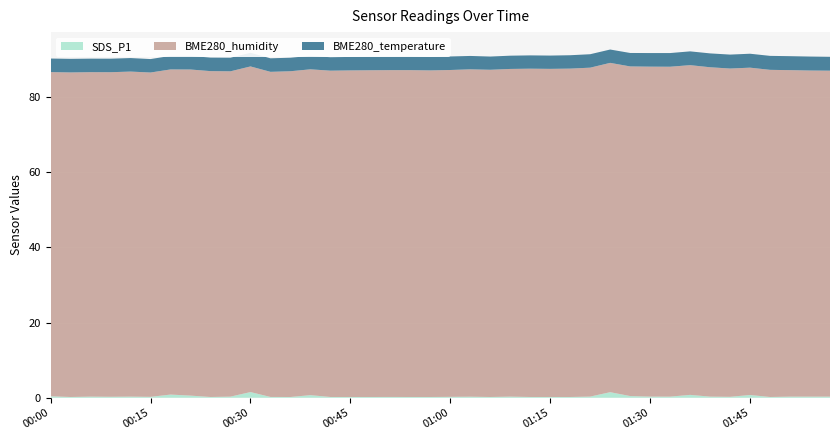

Reading right to left, extract all data points from this chart.

SDS_P1: 0.3	0.3	0.3	0.2	0.7	0.2	0.3	0.8	0.3	0.3	0.5	1.5	0.3	0.2	0.2	0.2	0.3	0.2	0.3	0.2	0.2	0.2	0.2	0.2	0.2	0.2	0.7	0.2	0.2	1.5	0.3	0.2	0.6	0.8	0.2	0.3	0.3	0.3	0.2	0.4
BME280_humidity: 86.8	86.8	86.9	87.1	87.1	87.4	87.7	87.8	87.8	87.8	87.8	87.7	87.6	87.4	87.3	87.4	87.2	87.1	87.2	87.0	86.9	87.0	87.0	87.0	86.9	86.9	86.7	86.7	86.5	86.7	86.6	86.8	86.8	86.6	86.3	86.5	86.4	86.4	86.4	86.3
BME280_temperature: 3.7	3.7	3.7	3.7	3.7	3.7	3.7	3.7	3.6	3.6	3.6	3.5	3.6	3.6	3.5	3.5	3.5	3.5	3.6	3.6	3.6	3.6	3.6	3.6	3.6	3.6	3.6	3.6	3.6	3.6	3.6	3.6	3.6	3.6	3.6	3.6	3.6	3.6	3.6	3.6